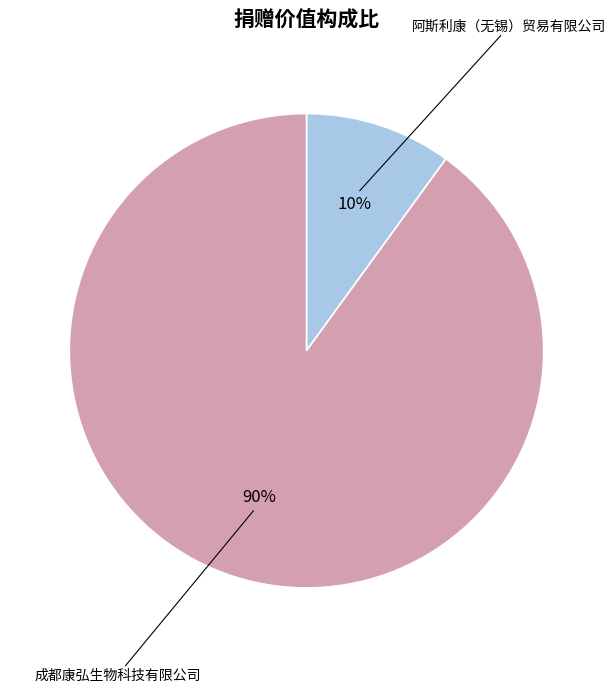

Is 阿斯利康（无锡）贸易有限公司 the majority of the pie?

No